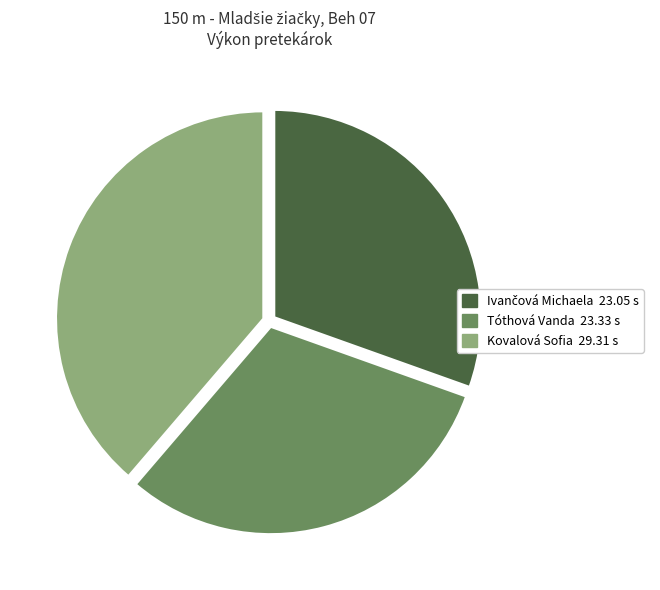

Which category has the biggest portion of the pie?

Kovalová Sofia